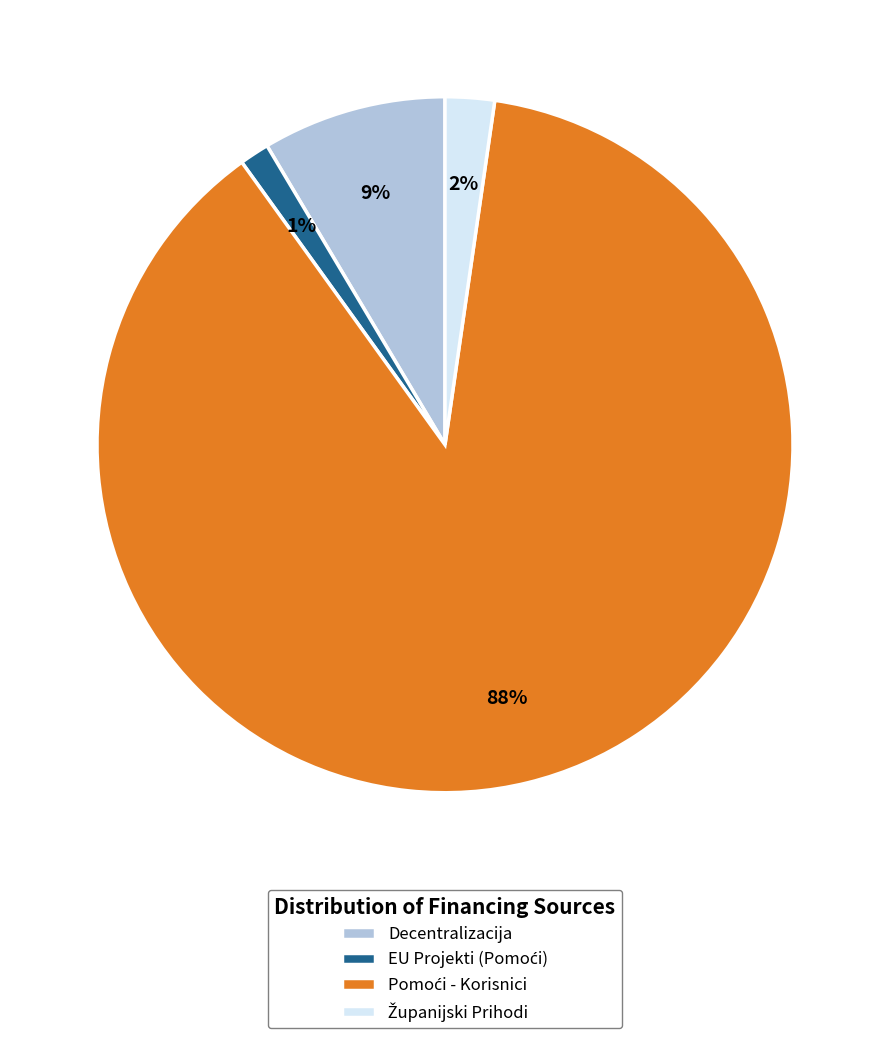

Is there any slice that represents more than half of the pie?

Yes